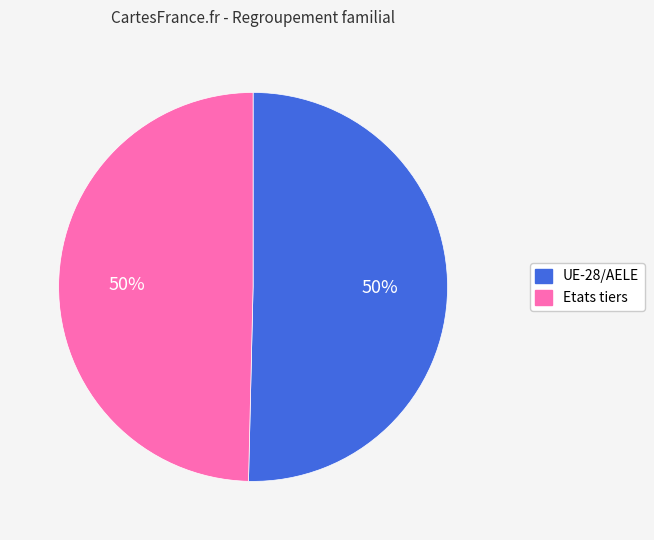

What is the ratio of the value at UE-28/AELE to the value at Etats tiers?

1.0